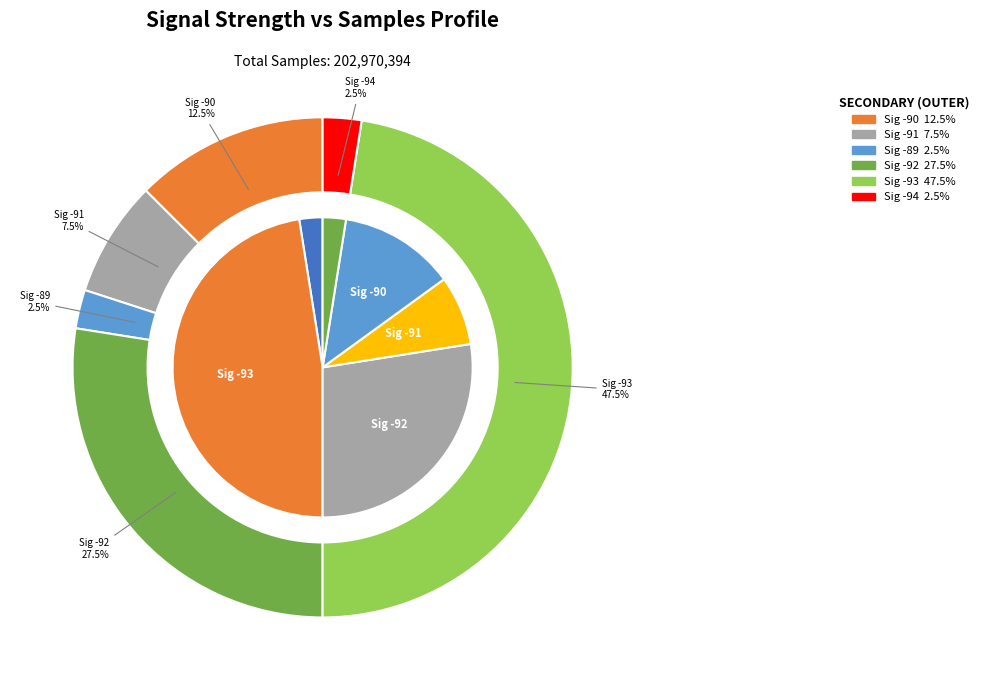

Does any single category account for the majority?

No